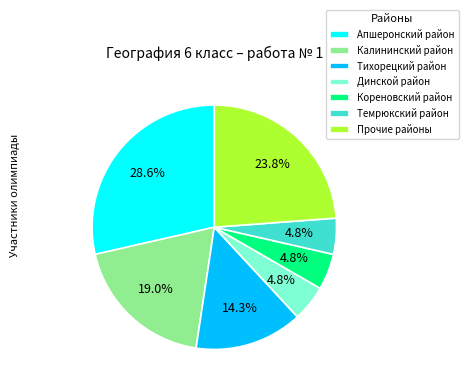

How many slices are in this pie chart?

7